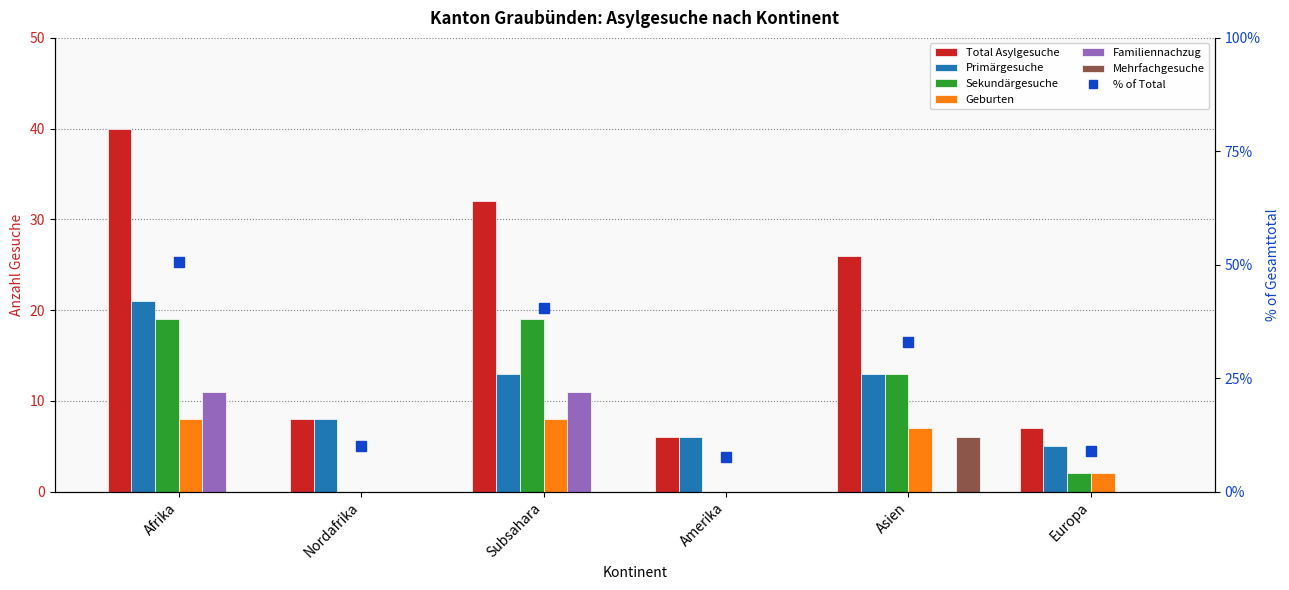

Is the value of Mehrfachgesuche at Afrika greater than the value of Geburten at Afrika?

No